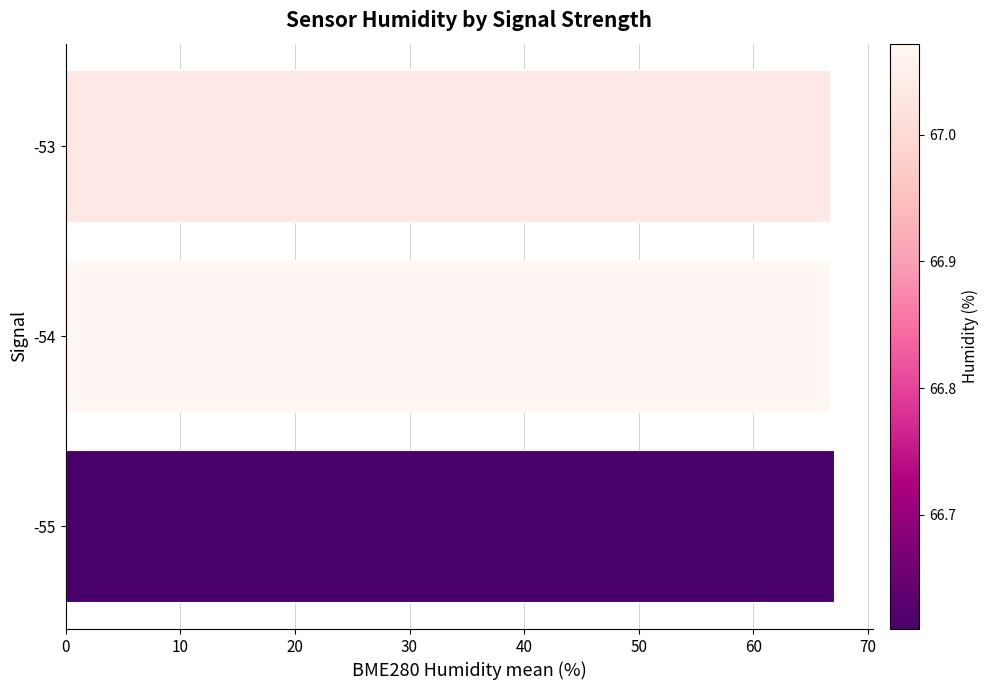

Are the bars grouped side by side (vs. stacked)?

No